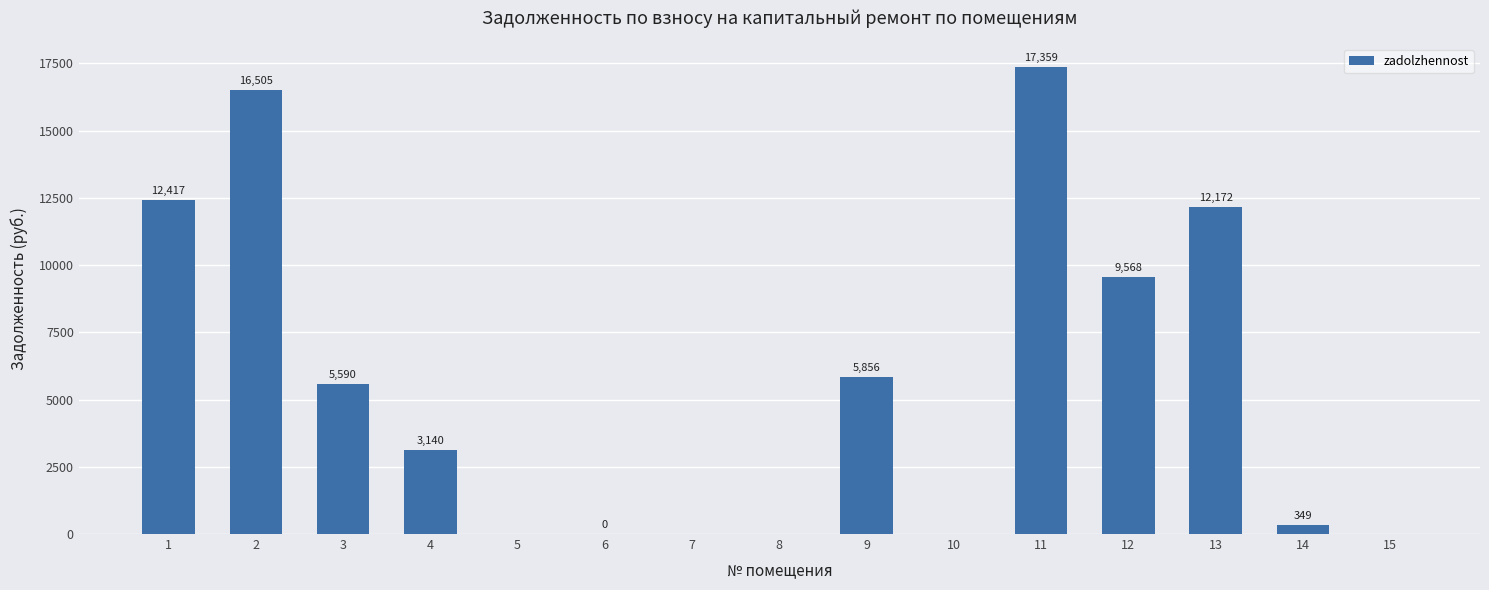

True or false: the data shows 1406.0 at 3.

False